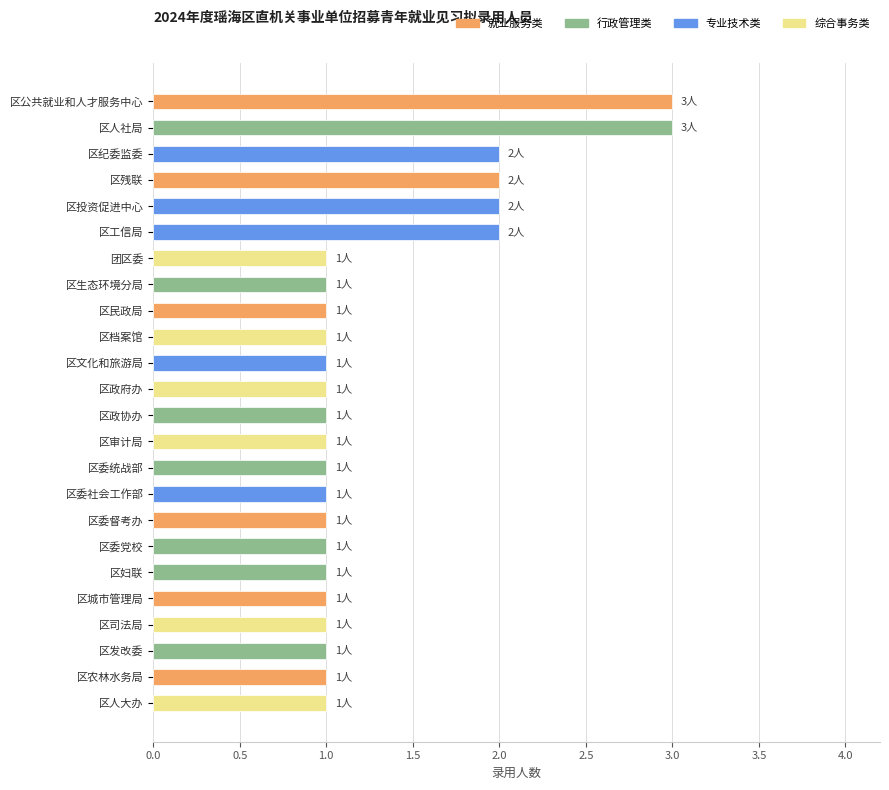

Is it true that the value at 区人大办 is 1?

True